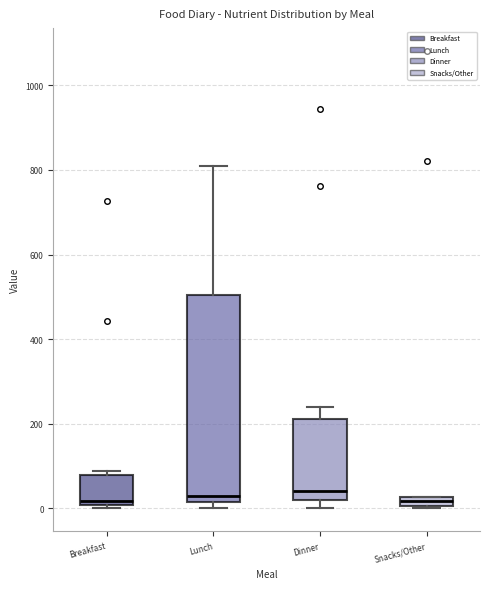

Where is the lower edge of the box for Lunch on the y-axis? The values are not printed on the chart, so give them approximately, as read against the axis.

20